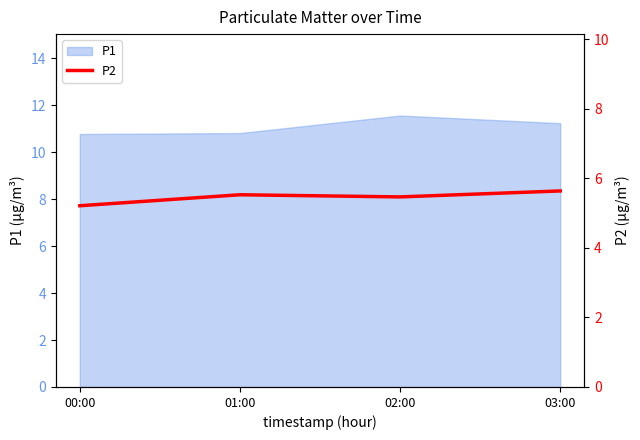

What is the change in value from 00:00 to 01:00?

+0.3